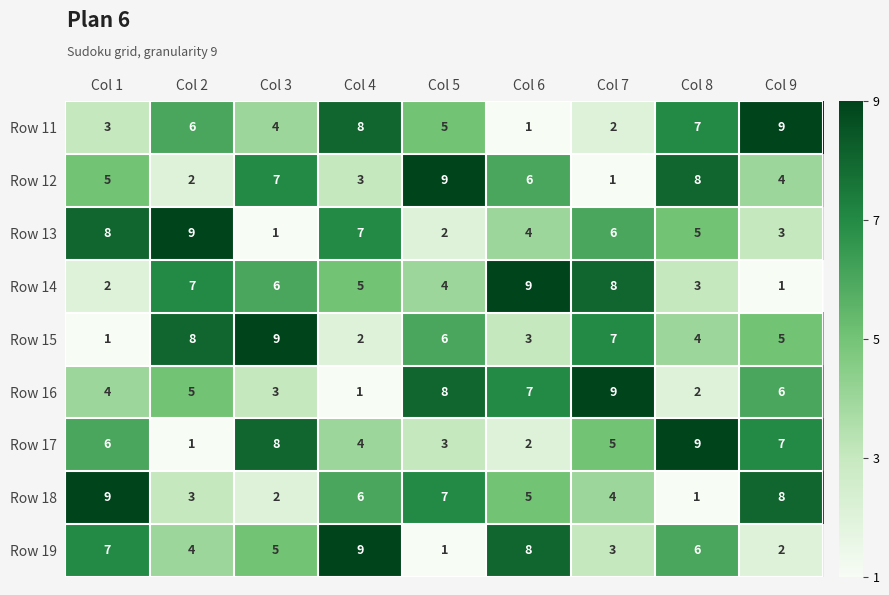

At how many categories does at least one series exceed 5?

9